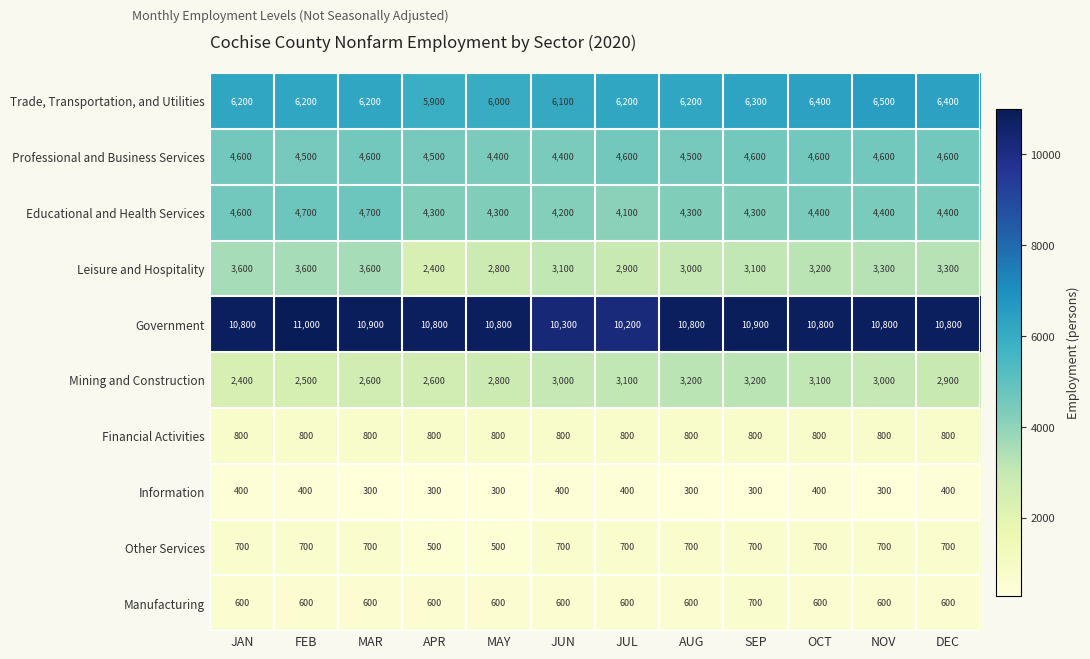

What is the total value across all series at MAR?

35000